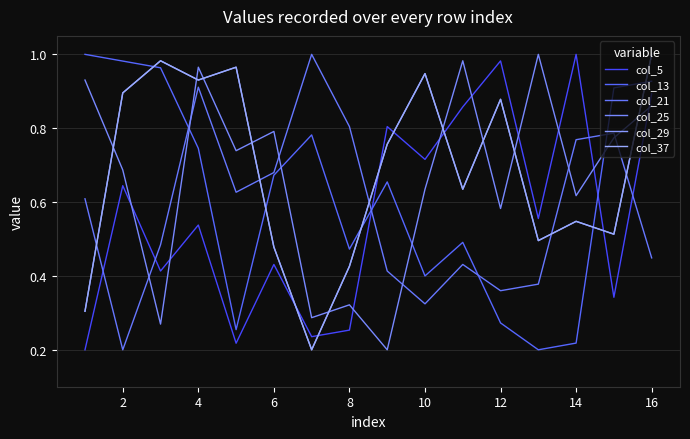

Does the chart display data point markers on the line(s)?

No